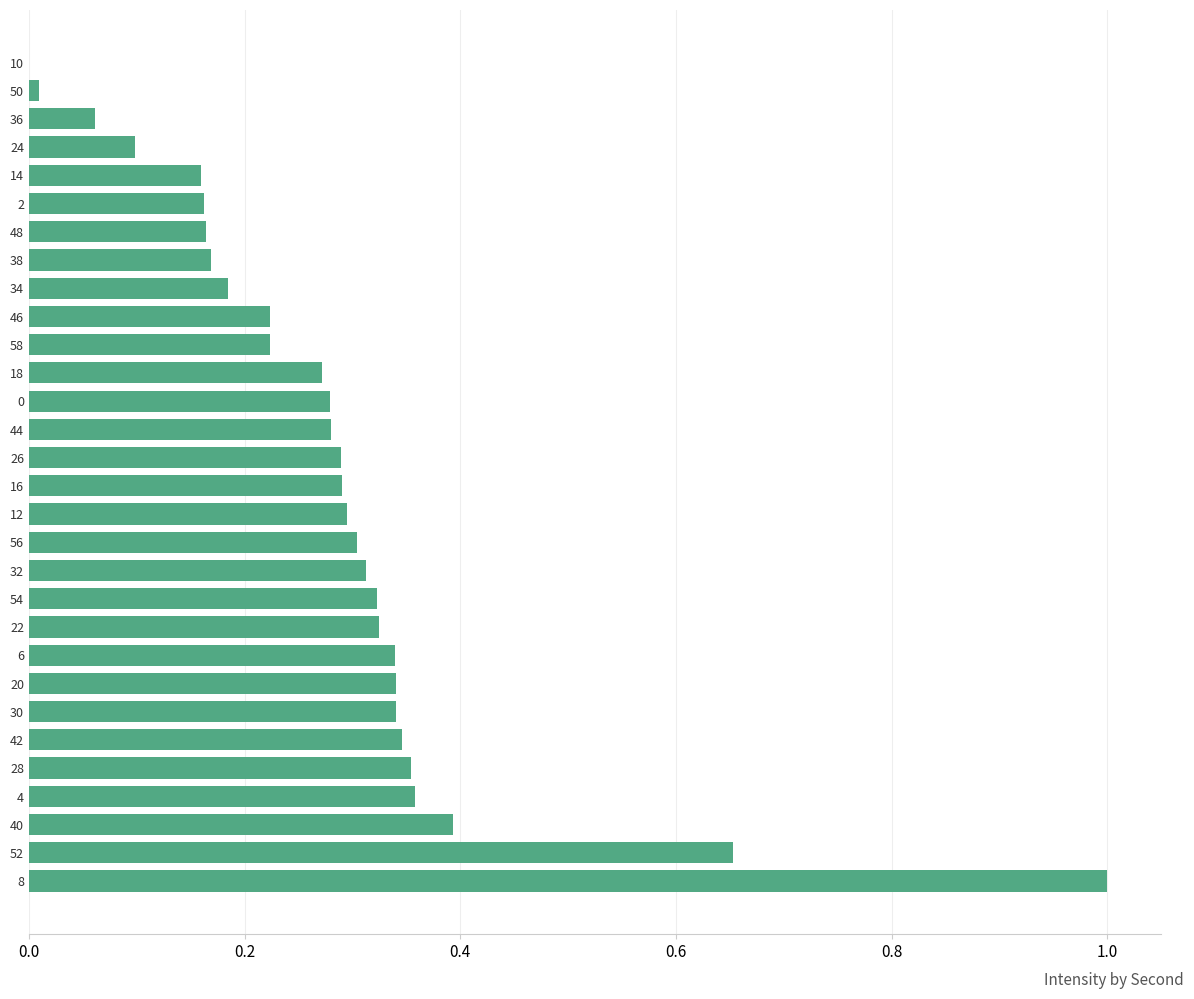

The chart shows a value of 0.5 at 0. True or false?

False